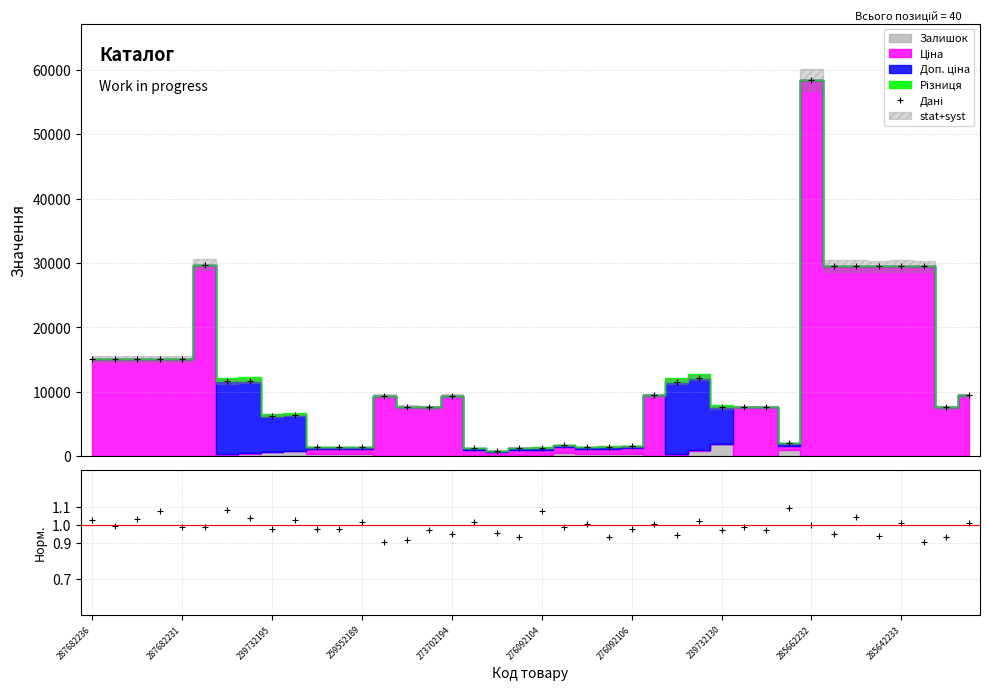

What is the ratio of the value at 38 to the value at 21?

4.6